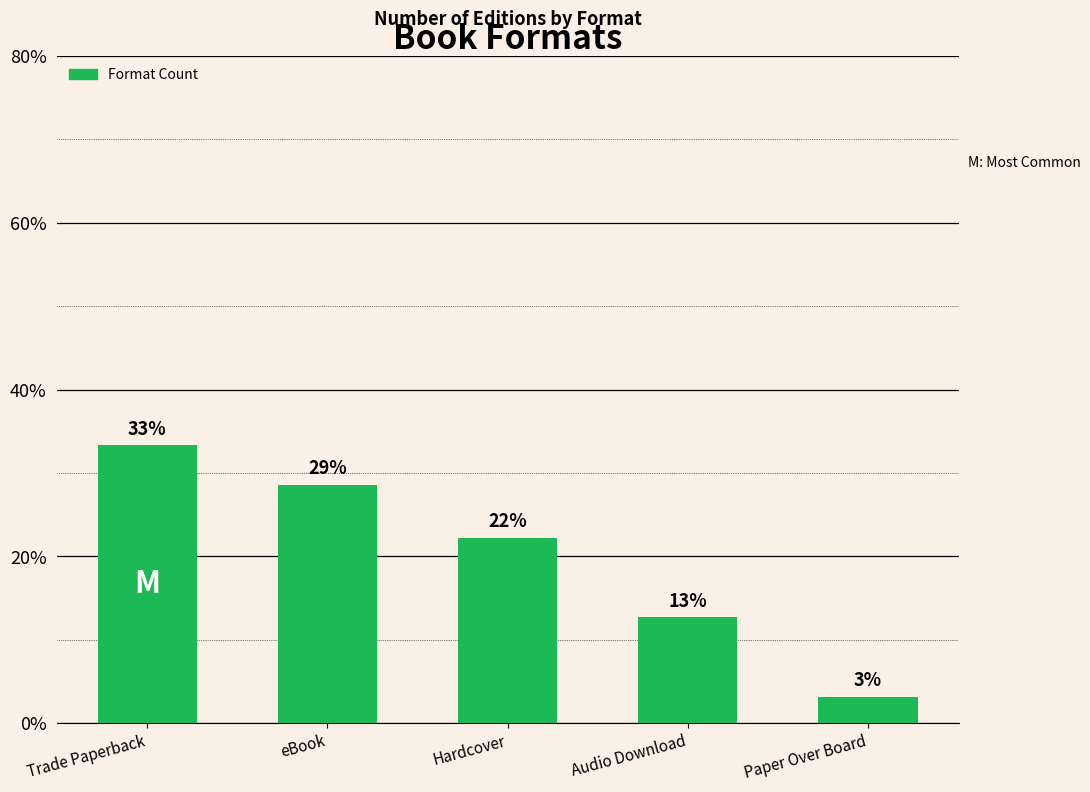

Are the bars horizontal?

No